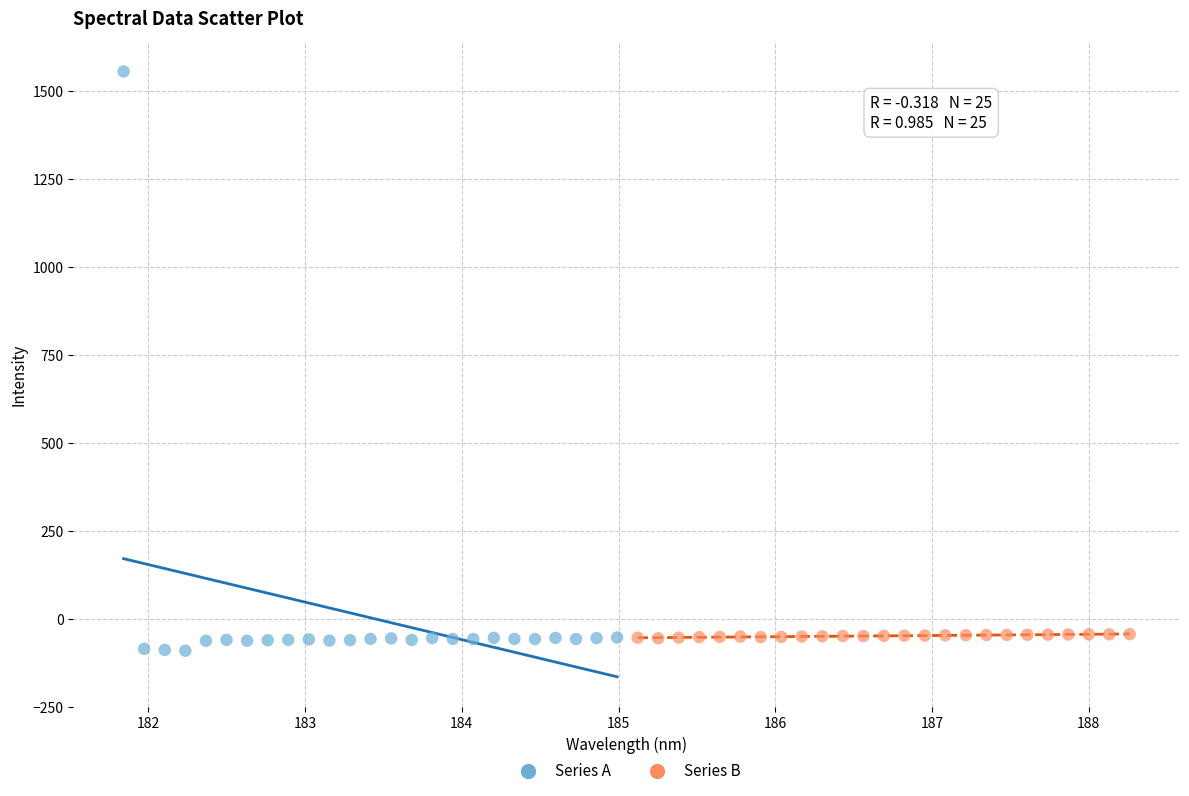

Which series has the widest spread of Y values?

Series A